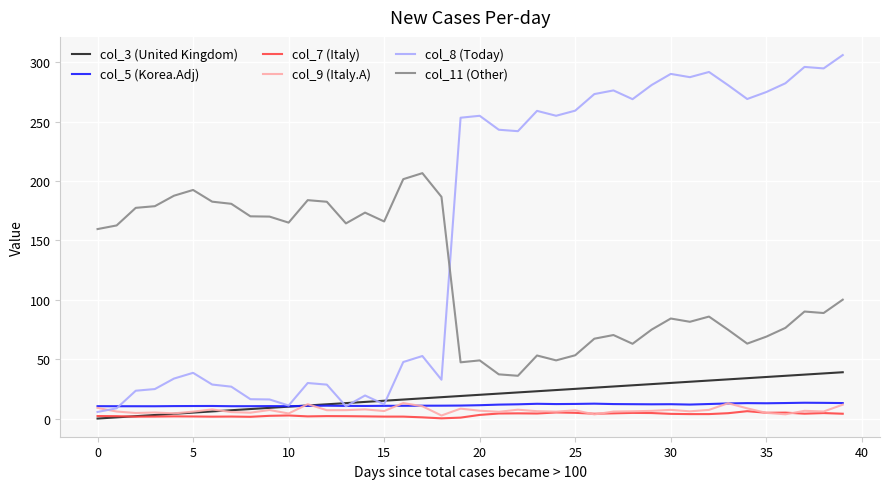

What is the greatest value displayed?

306.1